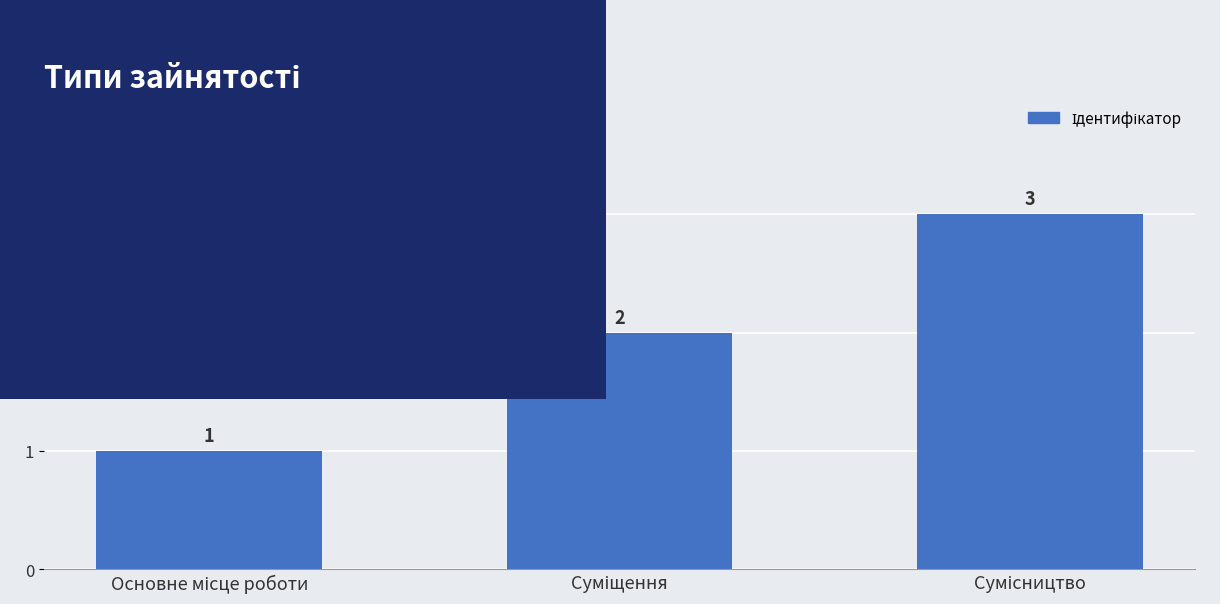

How many values are between 1 and 3?

3